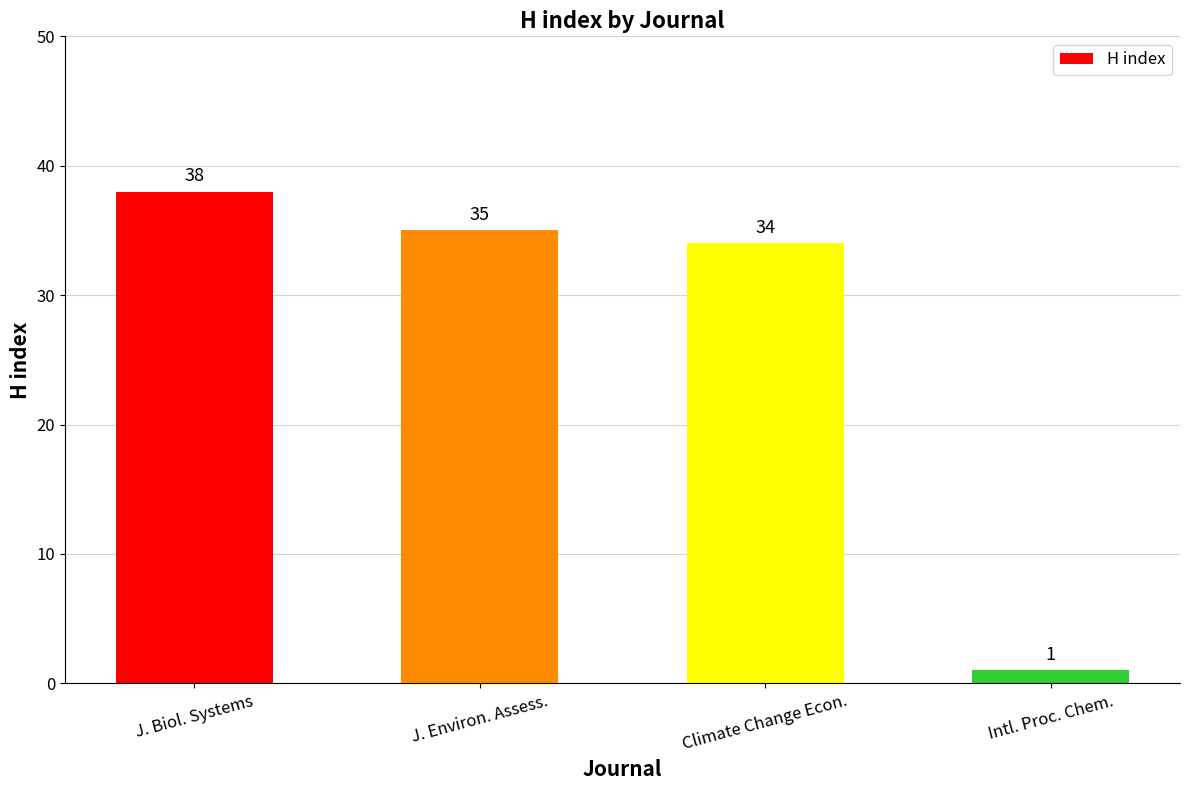

What value does the data have at J. Biol. Systems, to the nearest 10?

40